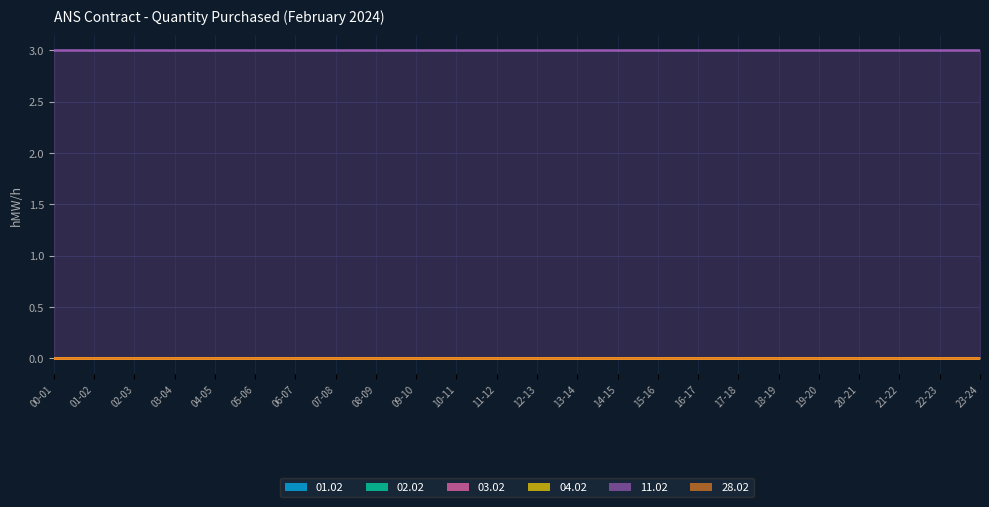

Between 15-16 and 14-15, which is larger?

15-16